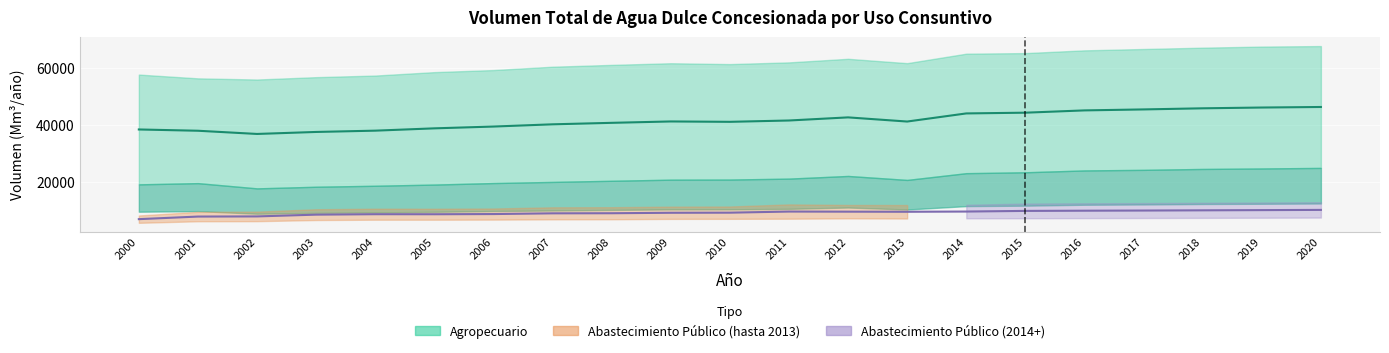

Reading right to left, list all the values displayed in this chart.

Agropecuario Media: 46416.9	46227.1	45952.1	45561.7	45219.2	44413.5	44155.2	41303.5	42763.6	41668.7	41202.6	41334.3	40847.9	40326.4	39540.0	38909.6	38098.3	37644.3	36942.4	38068.0	38517.0
Abast. Público Media: 10250.0	10175.0	10100.0	10025.0	9968.5	9896.4	9671.5	9590.8	9629.3	9666.9	9276.9	9240.3	9077.8	9044.5	8789.1	8725.1	8736.8	8583.3	7960.9	7909.0	6998.5